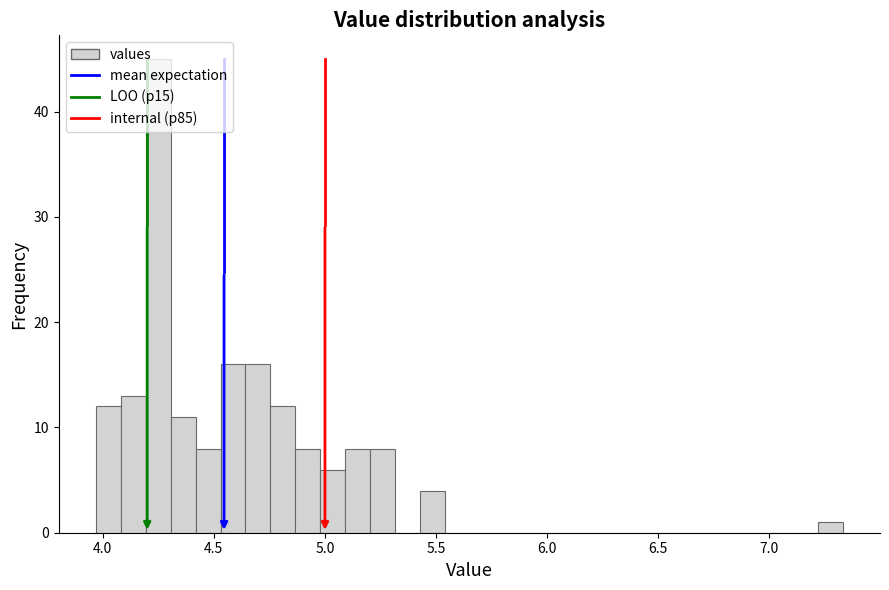

Read against the x-axis, roughly where is the centre of the tallest bar?

4.25